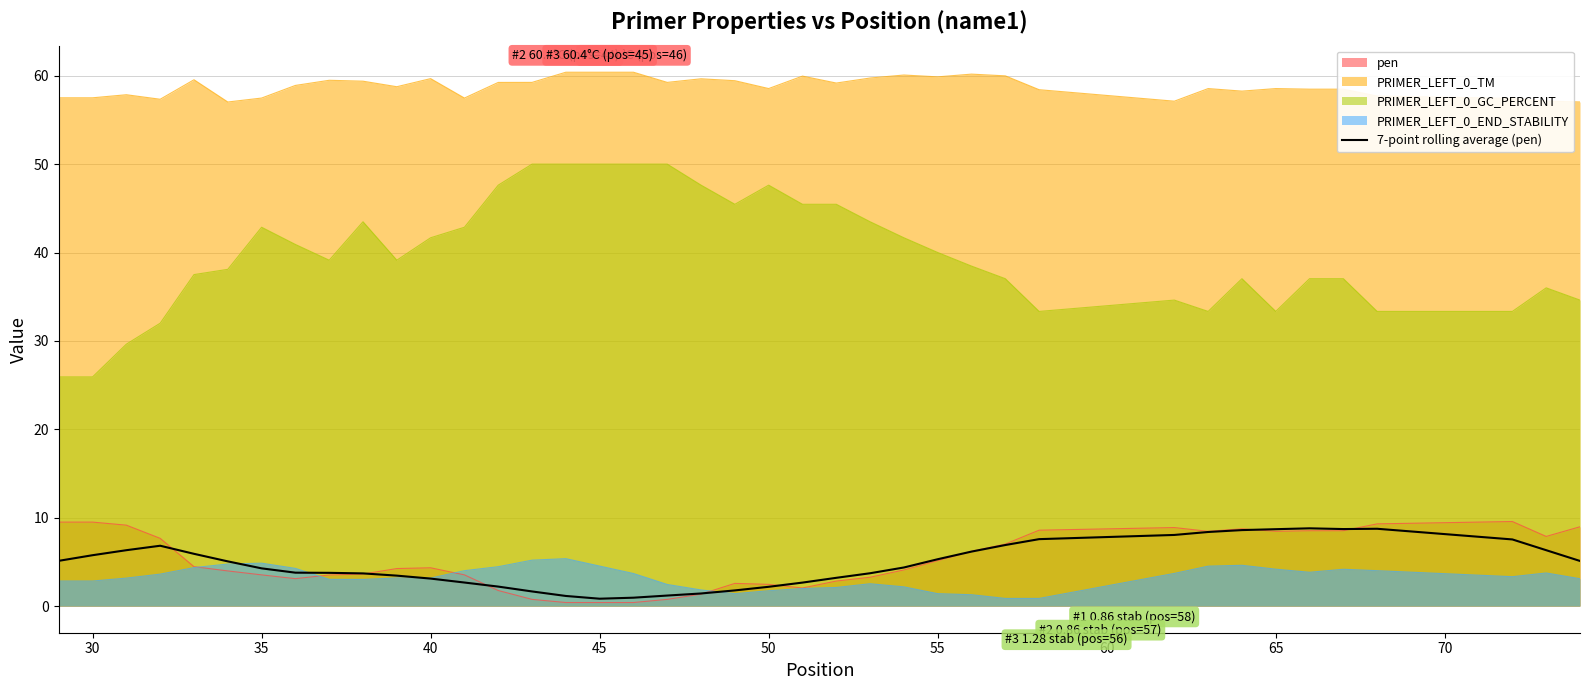

Which series has the widest spread of values?

PRIMER_LEFT_0_GC_PERCENT